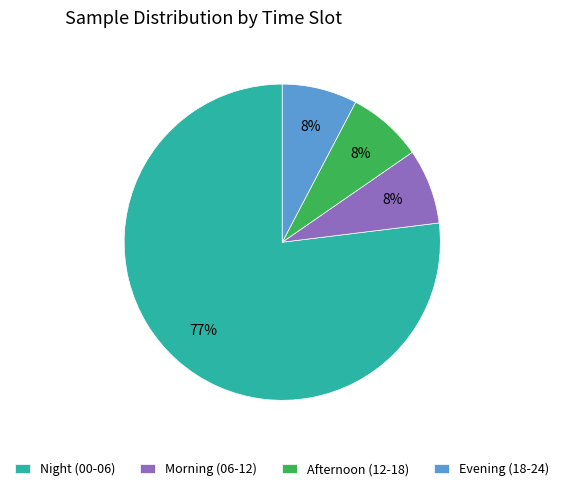

Approximately how many times larger is the value at Morning (06-12) compared to Evening (18-24)?

1.0